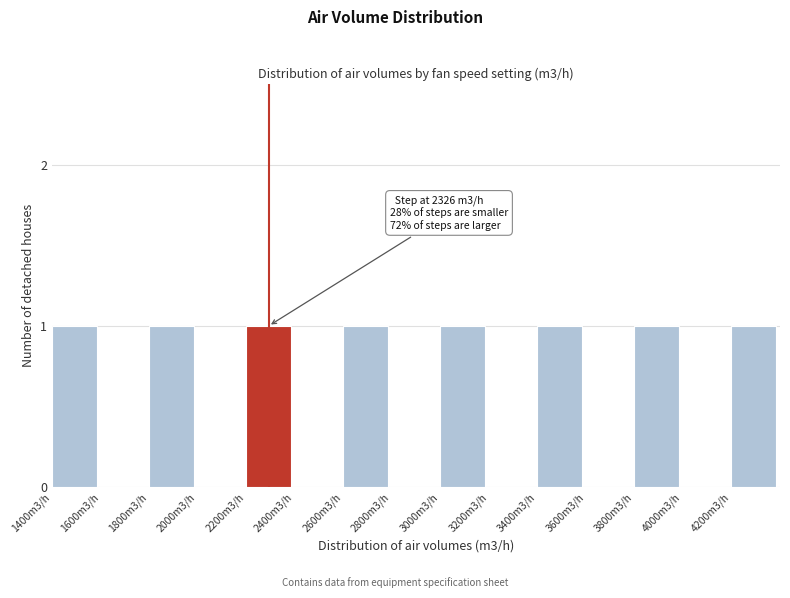

Which has a higher value, 2400m3/h or 1400m3/h?

1400m3/h